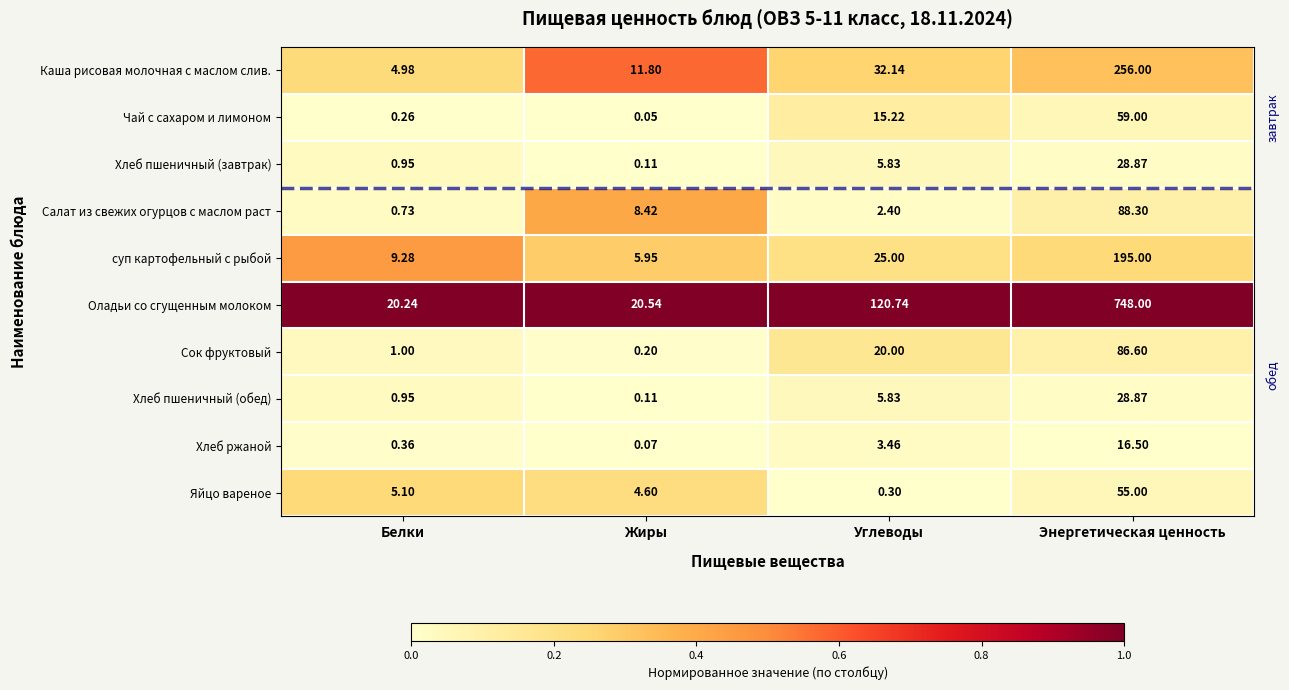

At which category is the sum across all series the highest?

Энергетическая ценность